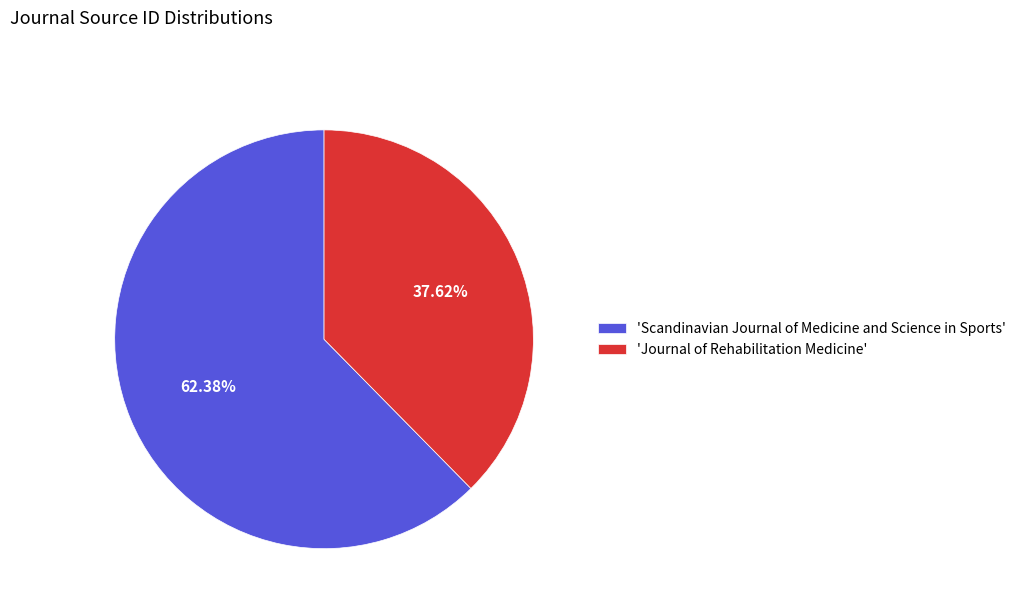

Between 'Scandinavian Journal of Medicine and Science in Sports' and 'Journal of Rehabilitation Medicine', which is larger?

'Scandinavian Journal of Medicine and Science in Sports'